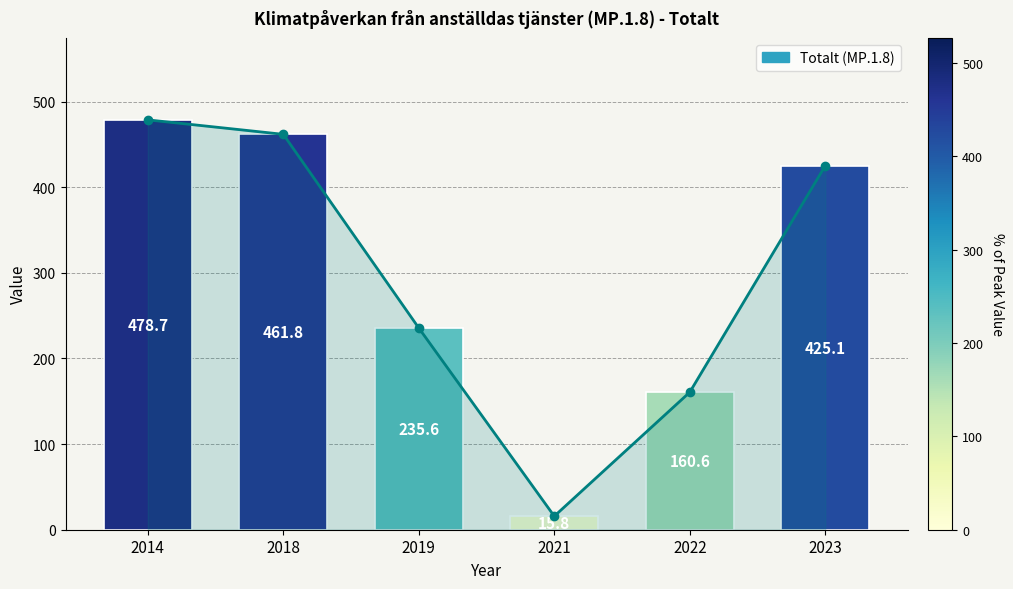

How many bars are there in total?

6